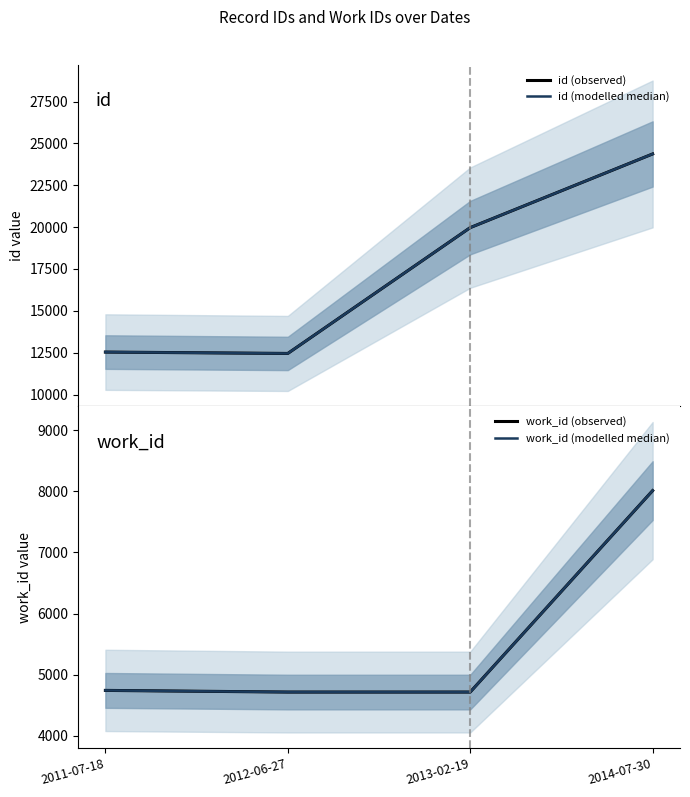

Is the value of id (modelled median) at 2013-02-19 greater than the value of id (observed) at 2011-07-18?

Yes